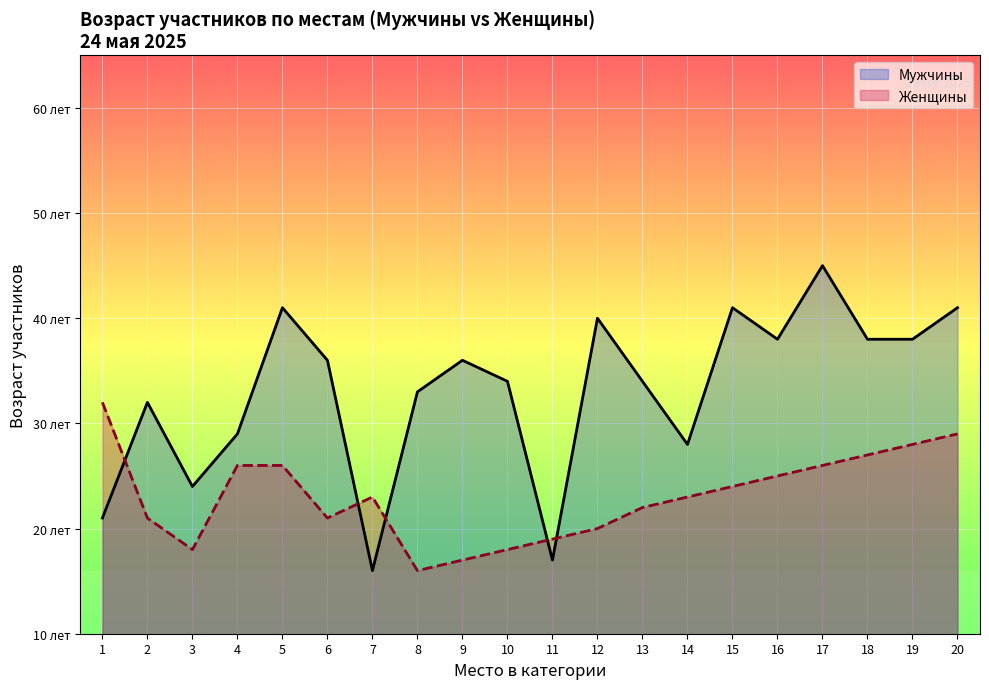

Rank the series at 8 from highest to lowest value.

Мужчины, Женщины